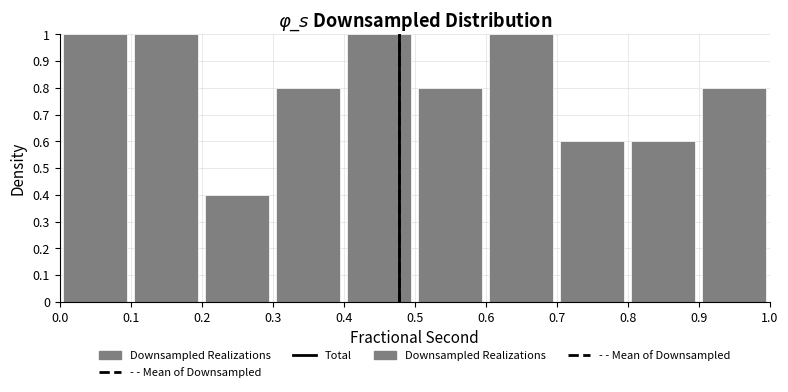

How tall is the bar that spans 0.6 to 0.7 on the x-axis? The values are not printed on the chart, so give them approximately, as read against the axis.

1.0